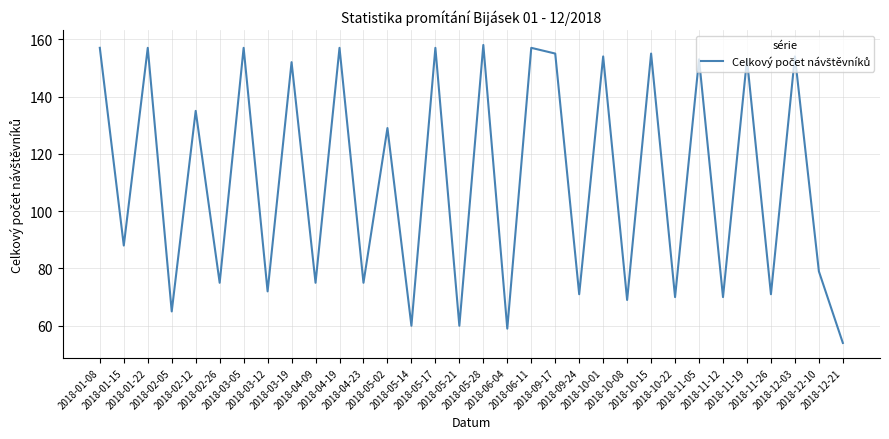

True or false: there are more than 0 points higher than both neighbors.

True